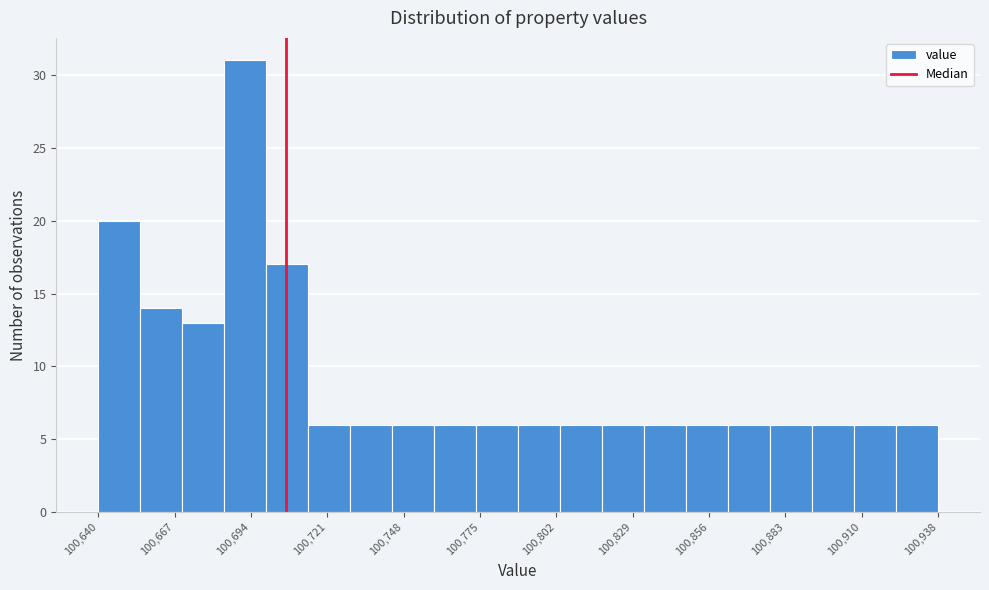

Read against the x-axis, roughly where is the centre of the tallest bar?

100690